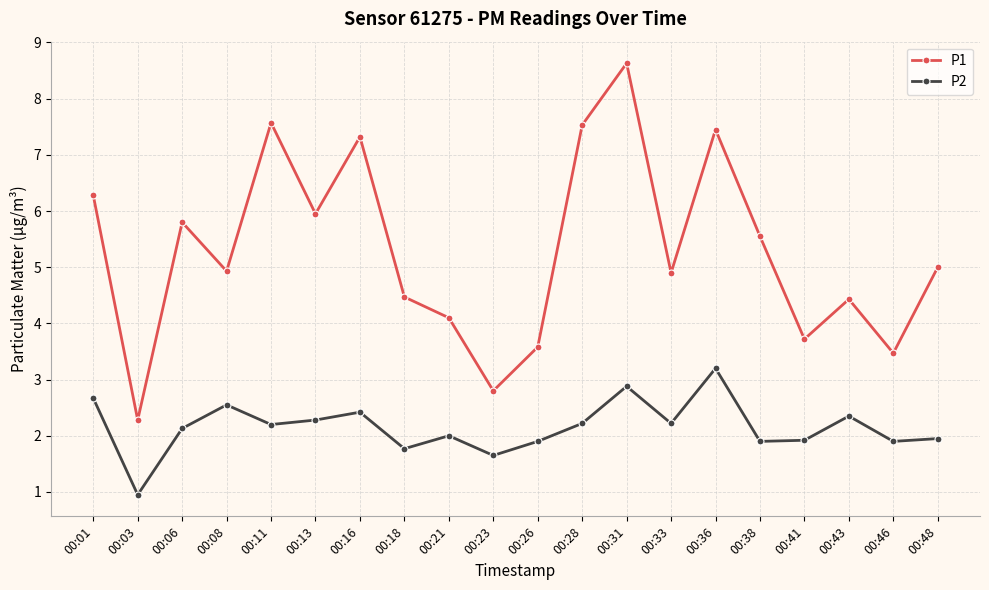

True or false: P1 and P2 intersect in this chart.

False